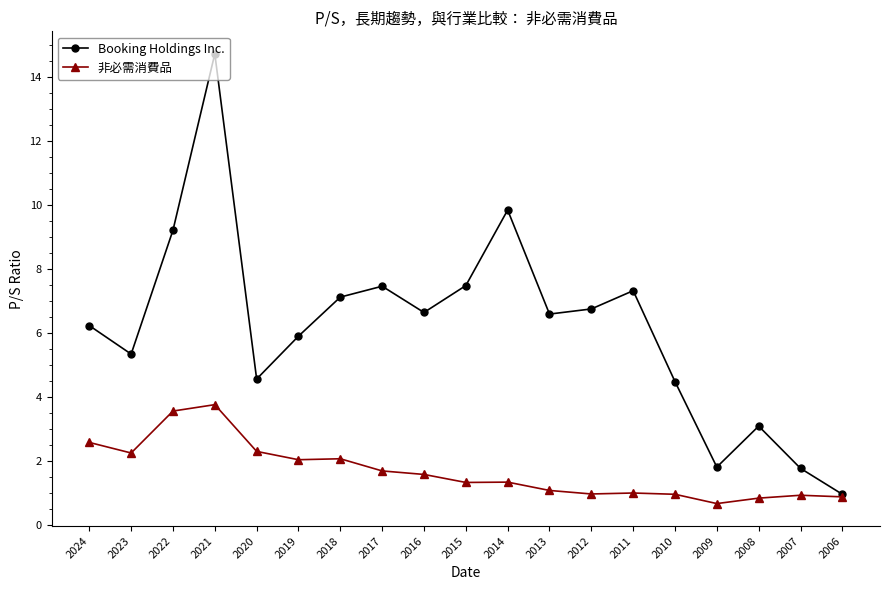

Which series has the largest range (max minus min)?

Booking Holdings Inc.